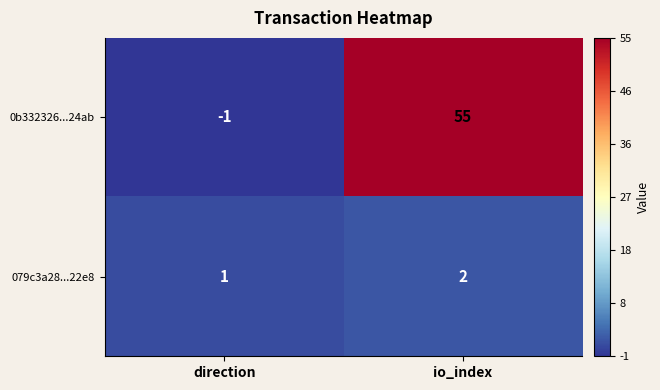

What is the sum of the 0b332326...24ab values at direction and io_index?

54